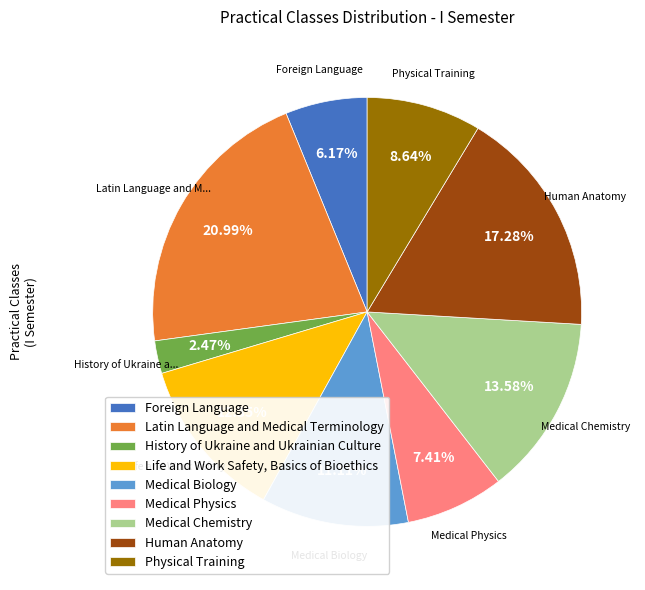

The Human Anatomy slice represents 30% of the pie. True or false?

False